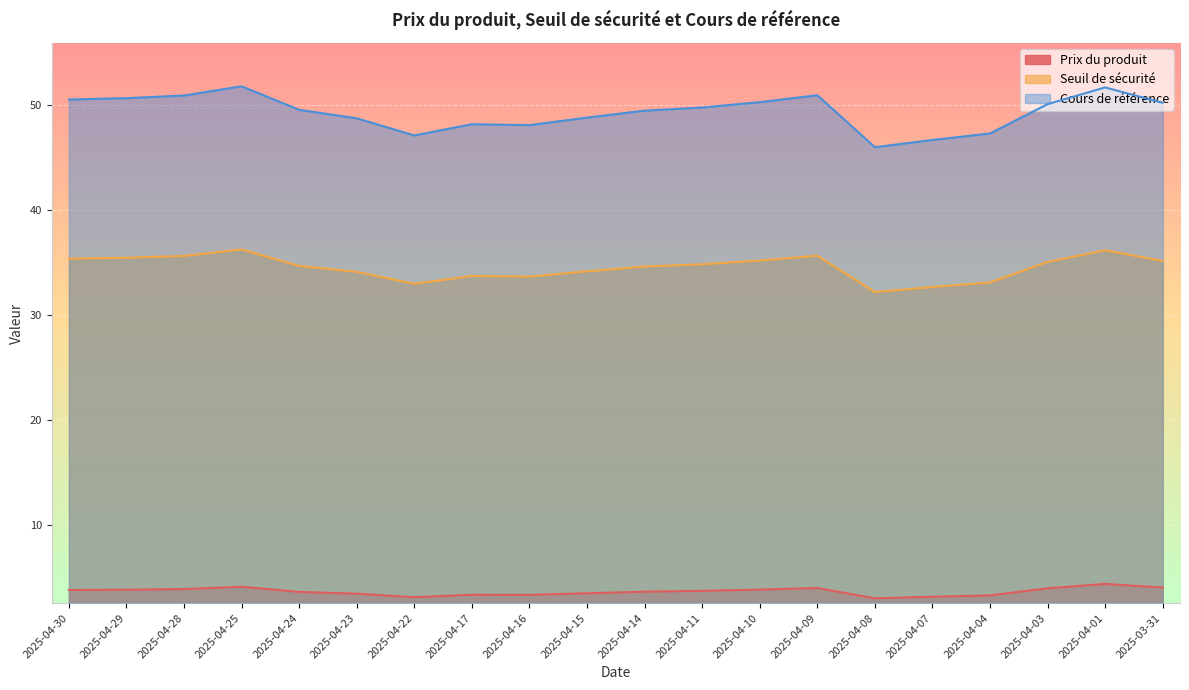

True or false: Cours de référence and Prix du produit cross at least once.

False